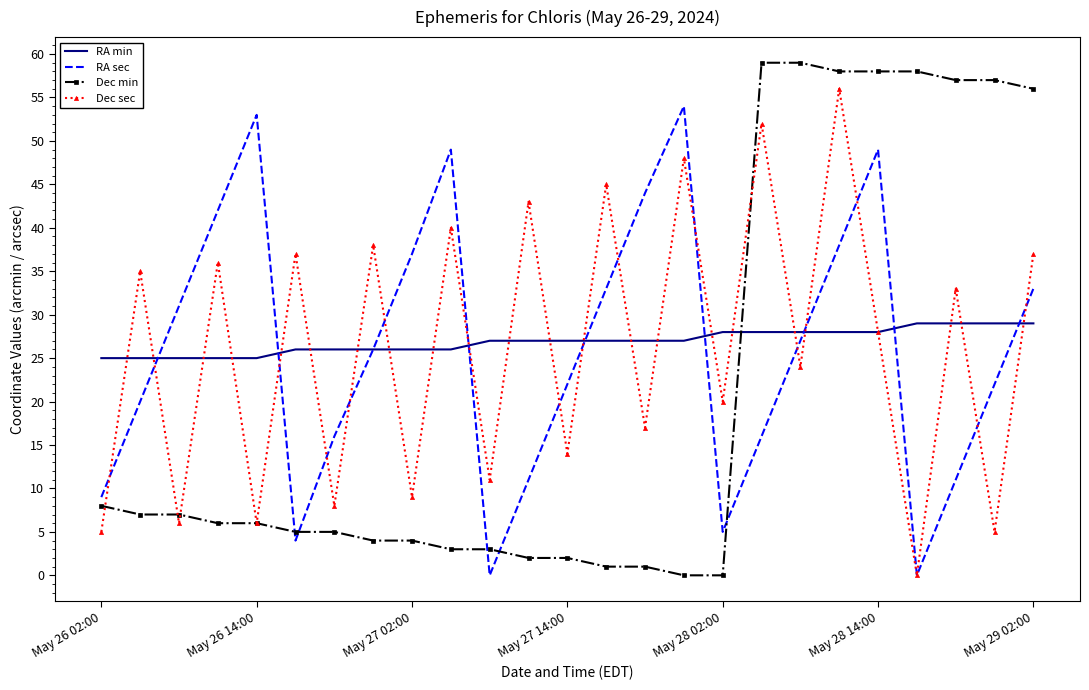

What is the maximum value for Dec sec?

56